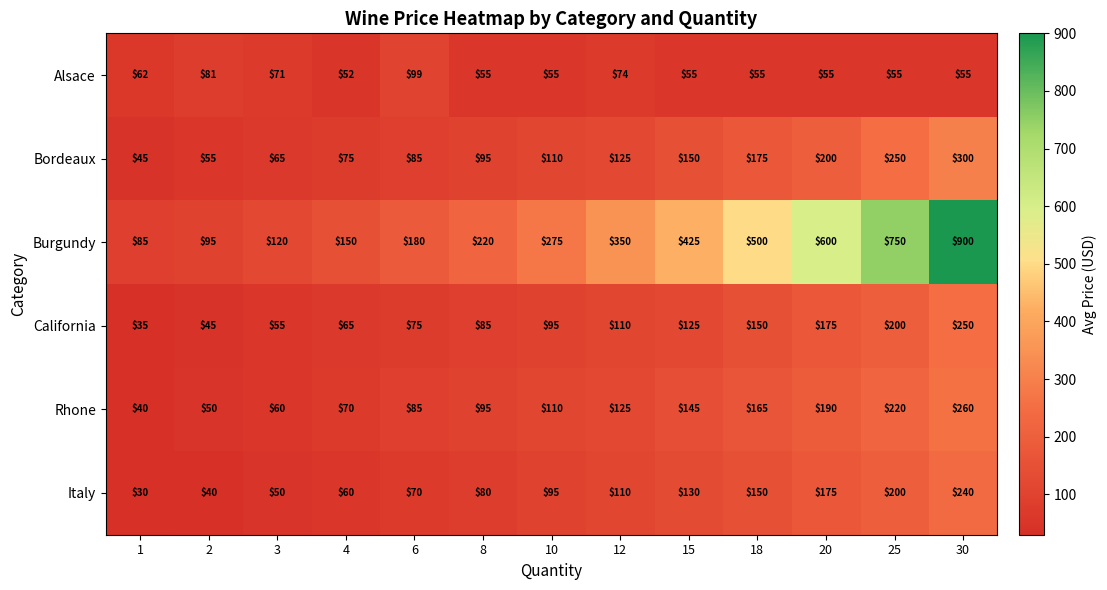

List the series in order of their peak value, highest first.

Burgundy, Bordeaux, Rhone, California, Italy, Alsace